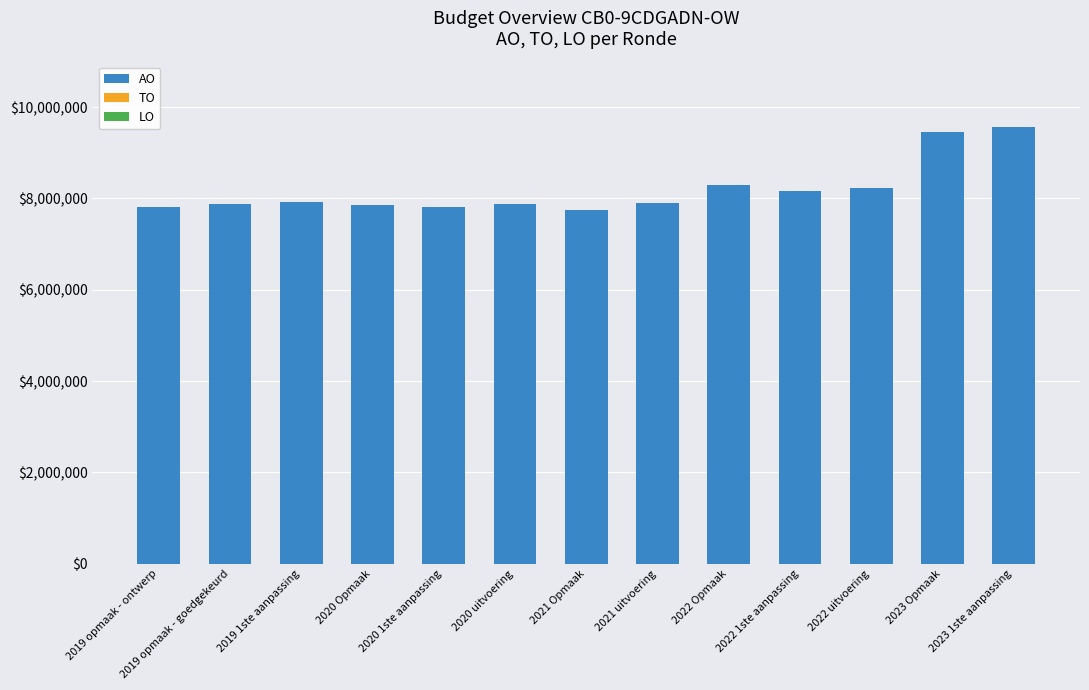

What is the label of the 12th bar from the right?

2019 opmaak - goedgekeurd